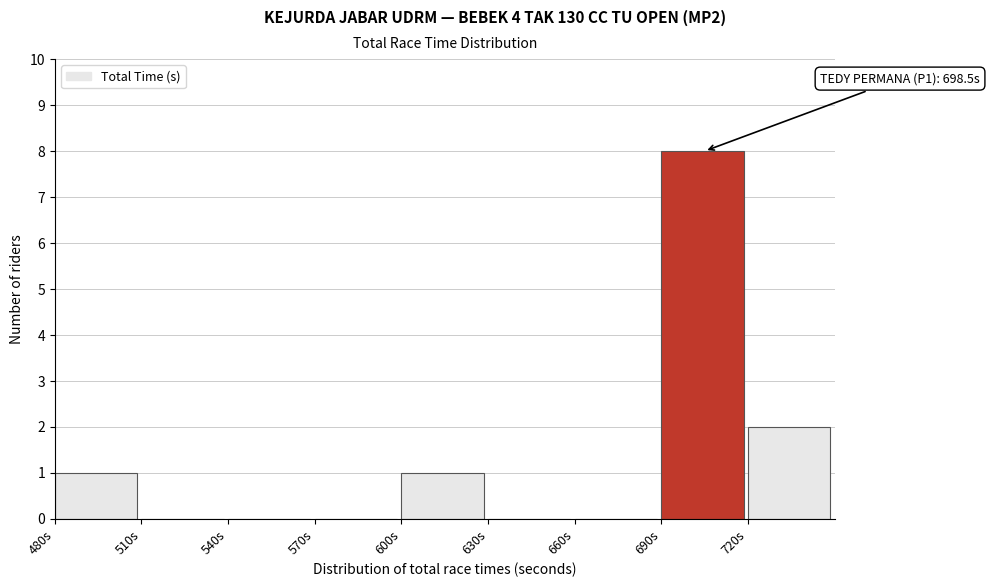

Which range on the x-axis has the tallest bar?

690 to 720